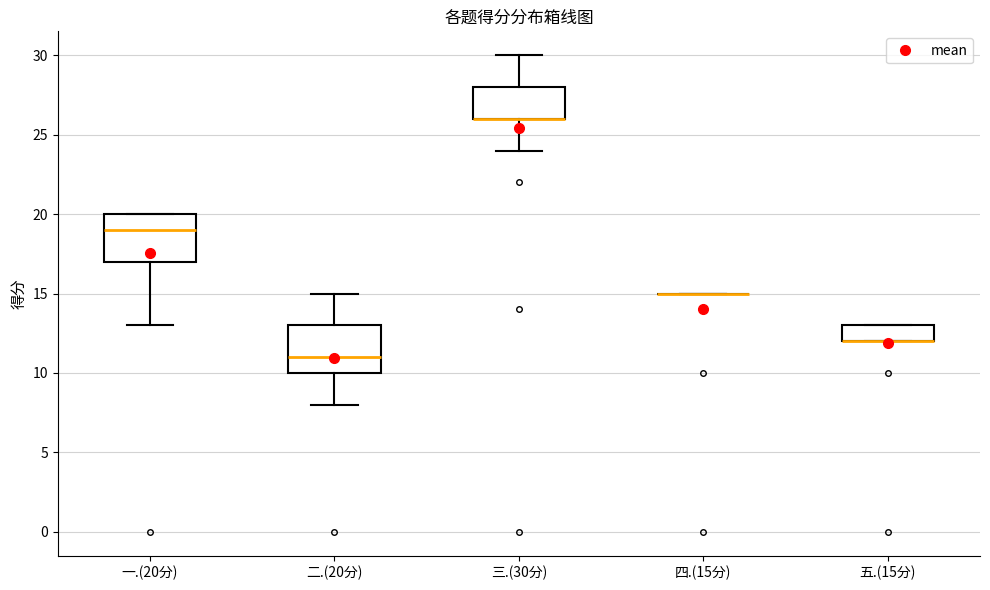

Reading left to right, transcribe this box plot: for each box, give where its median line is, the range the box spans, and where its two whiskers end, as read against the y-axis. The values are not printed on the chart, so give them approximately, as read against the axis.

一.(20分): median 19, box 17 to 20, whiskers 13 to 20
二.(20分): median 11, box 10 to 13, whiskers 8 to 15
三.(30分): median 26 (drawn on the box's lower edge), box 26 to 28, whiskers 24 to 30
四.(15分): box collapsed to a line at 15, whiskers 15 to 15
五.(15分): median 12 (drawn on the box's lower edge), box 12 to 13, whiskers 12 to 13